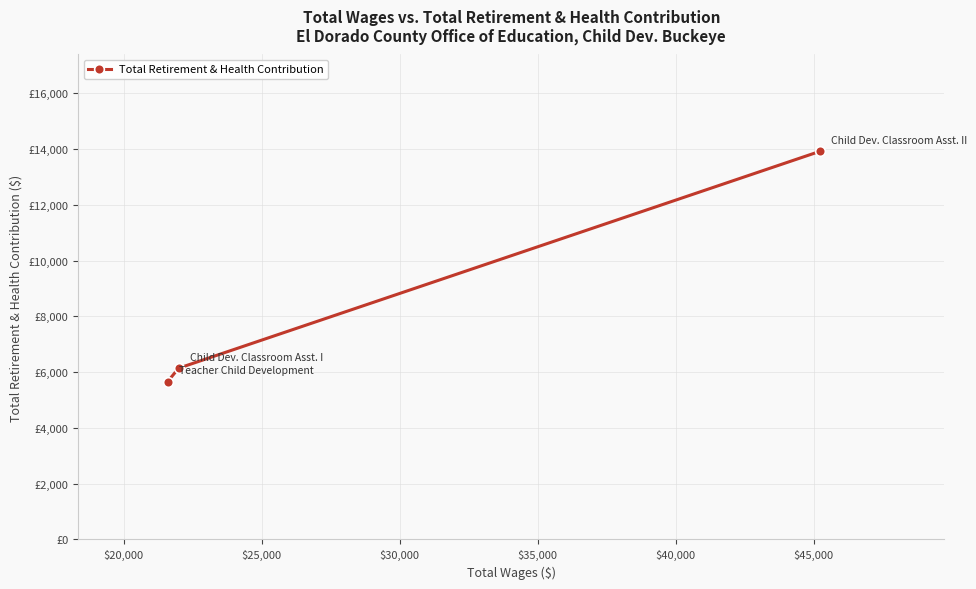

What is the minimum value shown in the chart?

5657